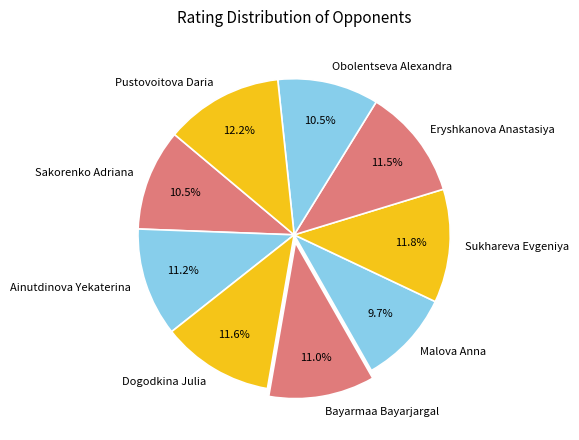

What is the ratio of the value at Sukhareva Evgeniya to the value at Obolentseva Alexandra?

1.1